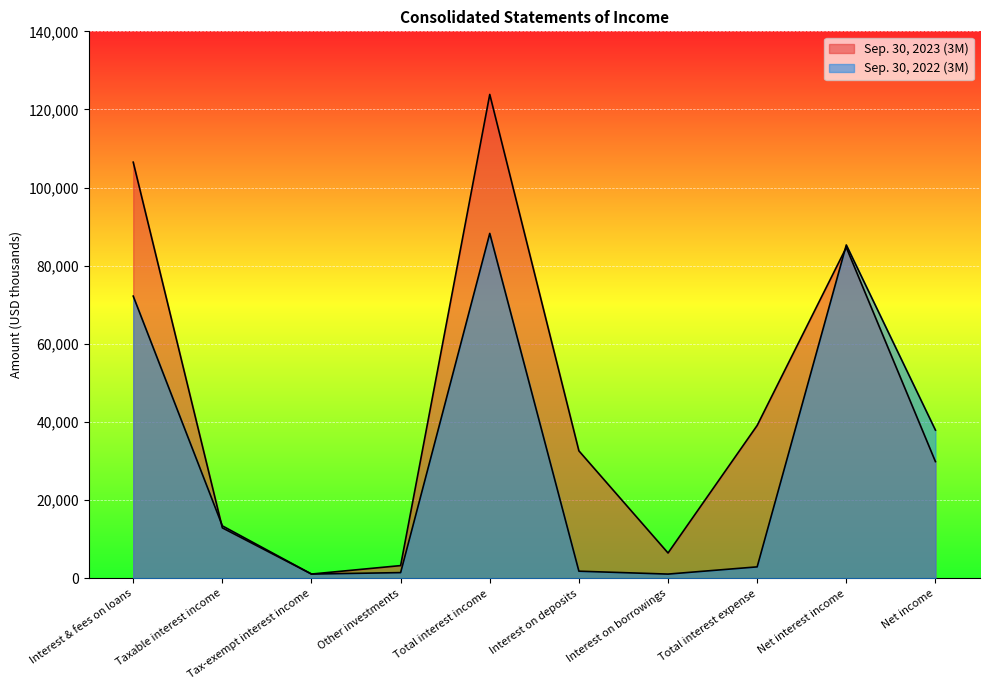

What is the minimum value for Sep. 30, 2022 (3M)?

1108